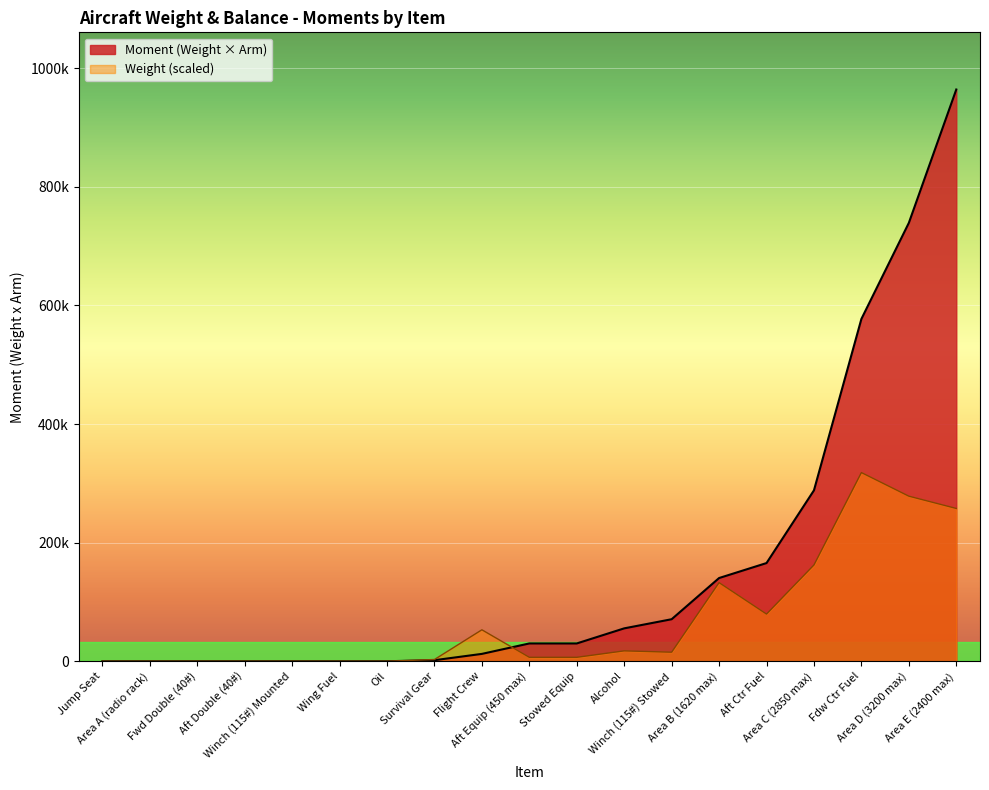

The value at Wing Fuel is 0.0. True or false?

True